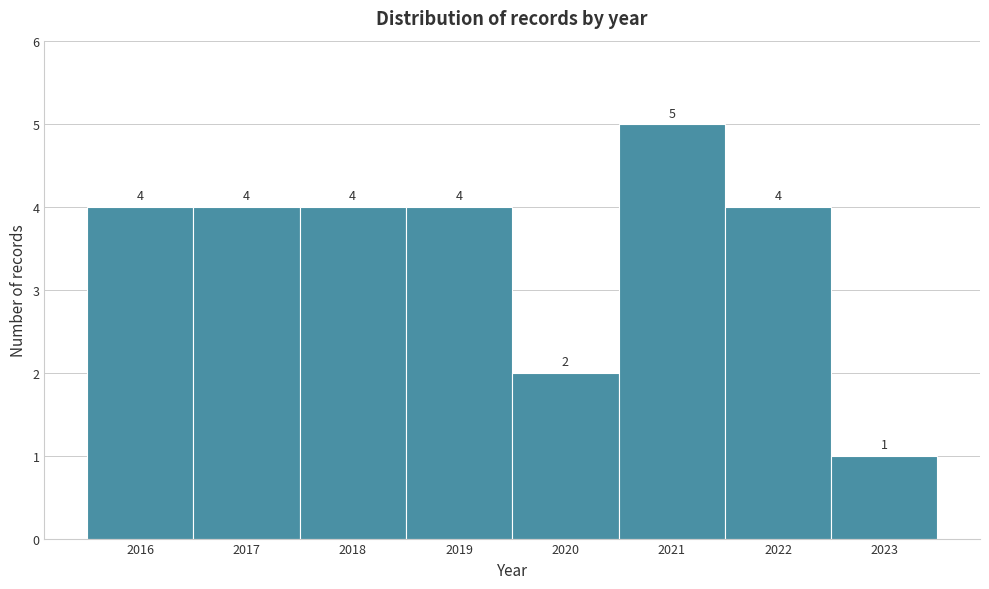

Reading left to right, transcribe this chart: for each bar, give the range it covers on the x-axis and its height.

2015.5 to 2016.5: 4
2016.5 to 2017.5: 4
2017.5 to 2018.5: 4
2018.5 to 2019.5: 4
2019.5 to 2020.5: 2
2020.5 to 2021.5: 5
2021.5 to 2022.5: 4
2022.5 to 2023.5: 1